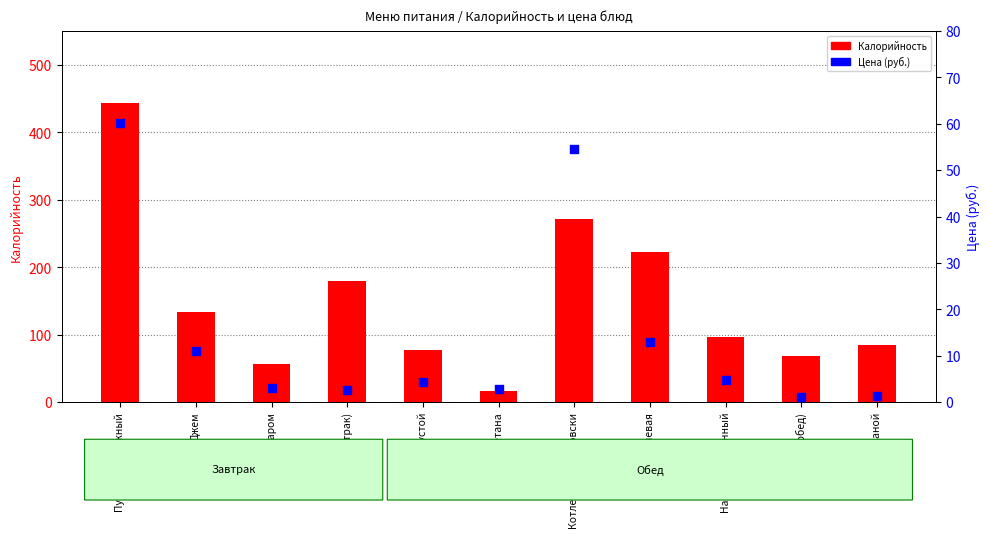

At which category is the sum across all series the highest?

Пудинг творожный